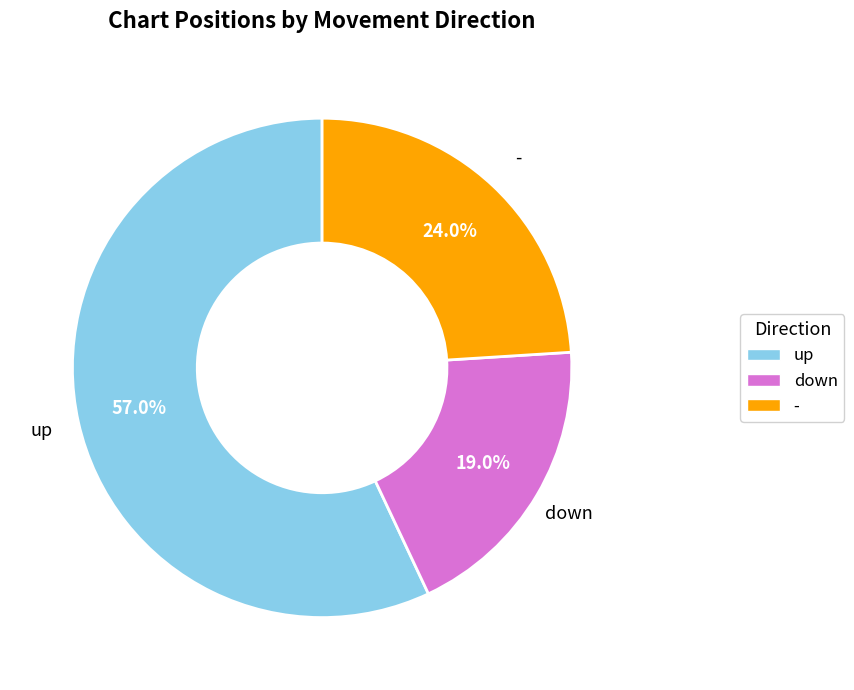

What percentage do - and up together represent?

81.0%